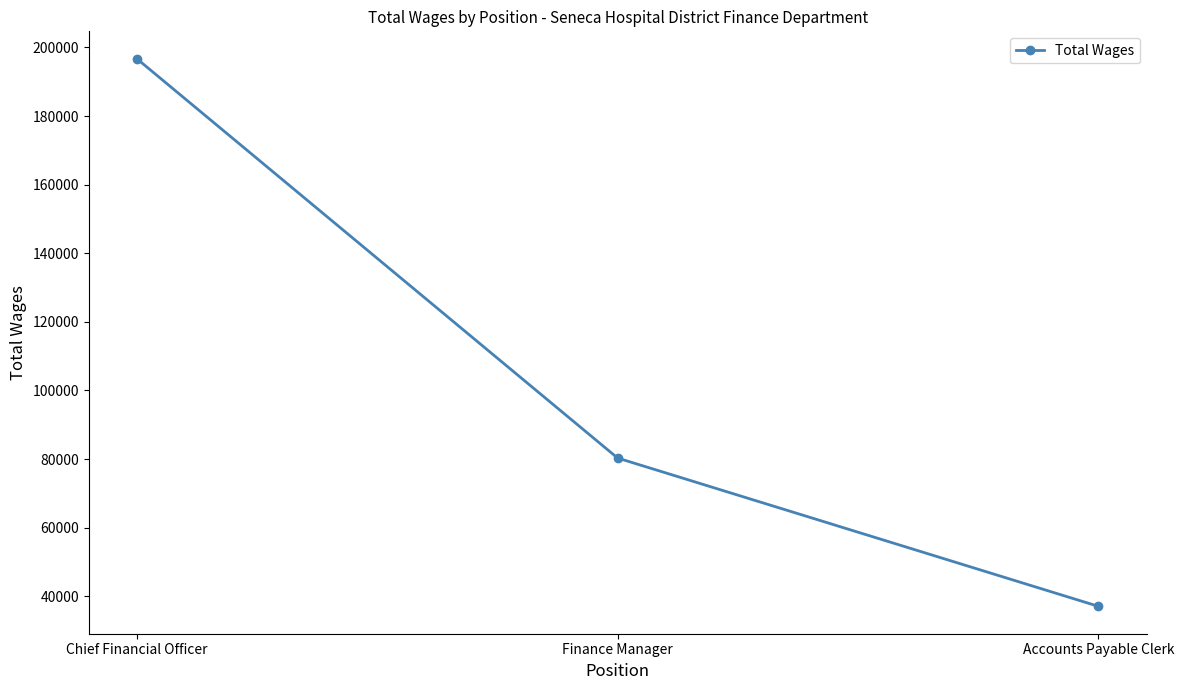

How many values are between 37063 and 196719?

3